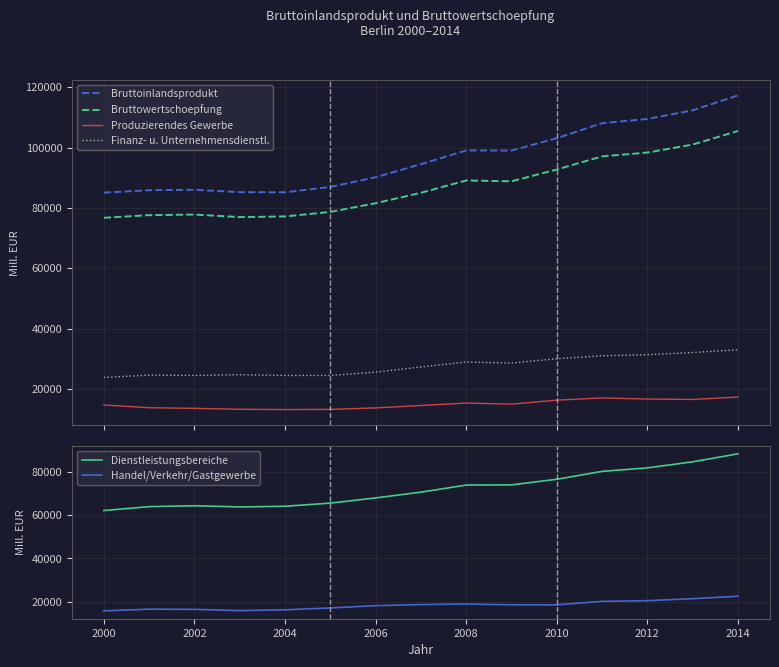

List the series in order of their peak value, highest first.

Bruttoinlandsprodukt, Bruttowertschoepfung, Dienstleistungsbereiche, Finanz- u. Unternehmensdienstl., Handel/Verkehr/Gastgewerbe, Produzierendes Gewerbe